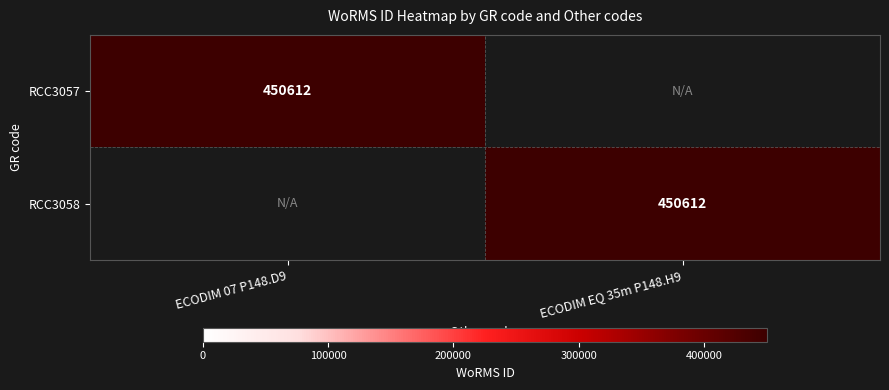

The value of RCC3057 at ECODIM 07 P148.D9 is 450612. True or false?

True